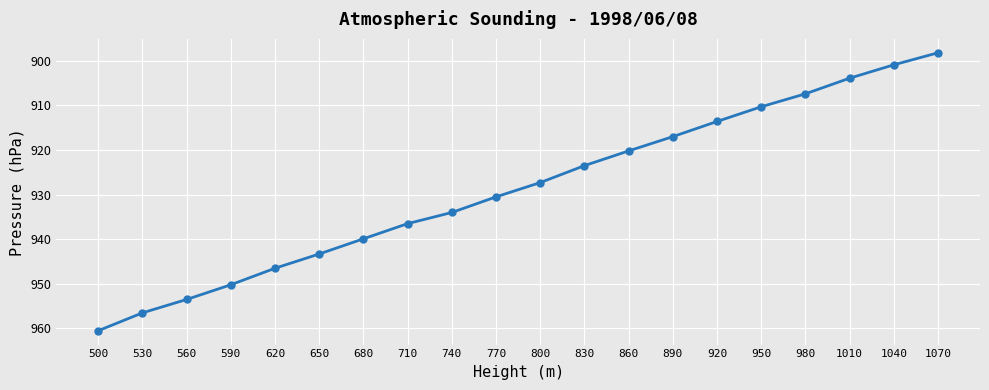

Rank the categories by value from highest to lowest.

500, 530, 560, 590, 620, 650, 680, 710, 740, 770, 800, 830, 860, 890, 920, 950, 980, 1010, 1040, 1070